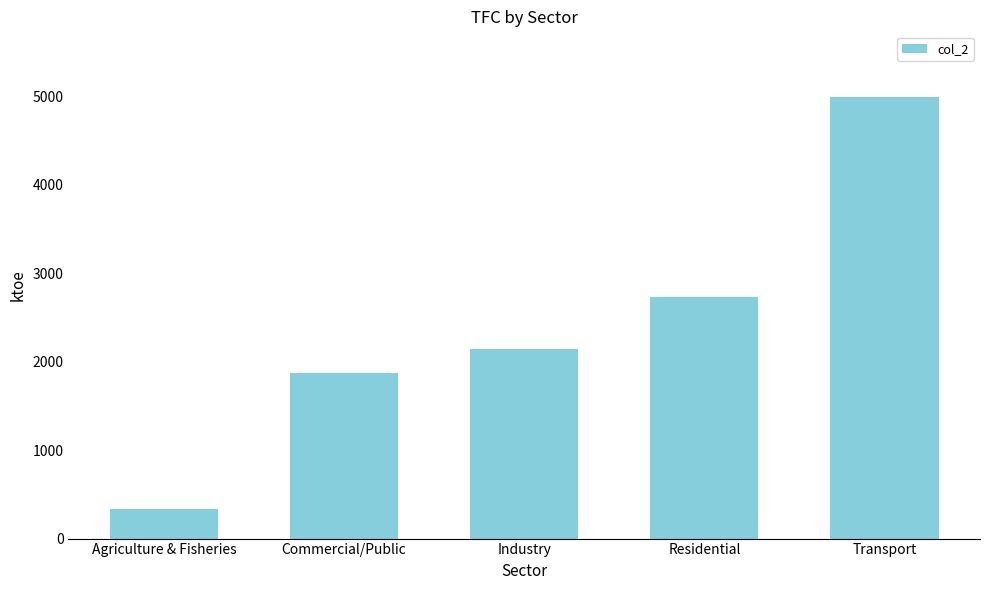

What is the average value?

2414